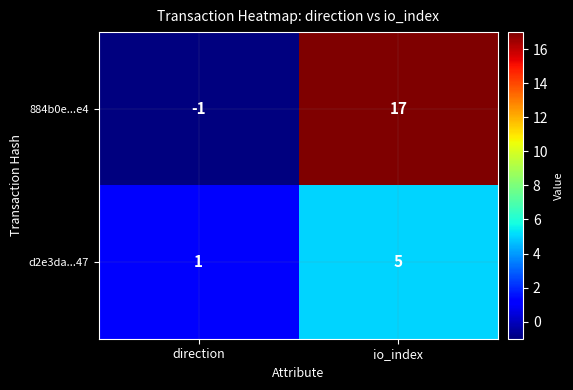

Where is d2e3da...47 nearest to the value 3?

direction